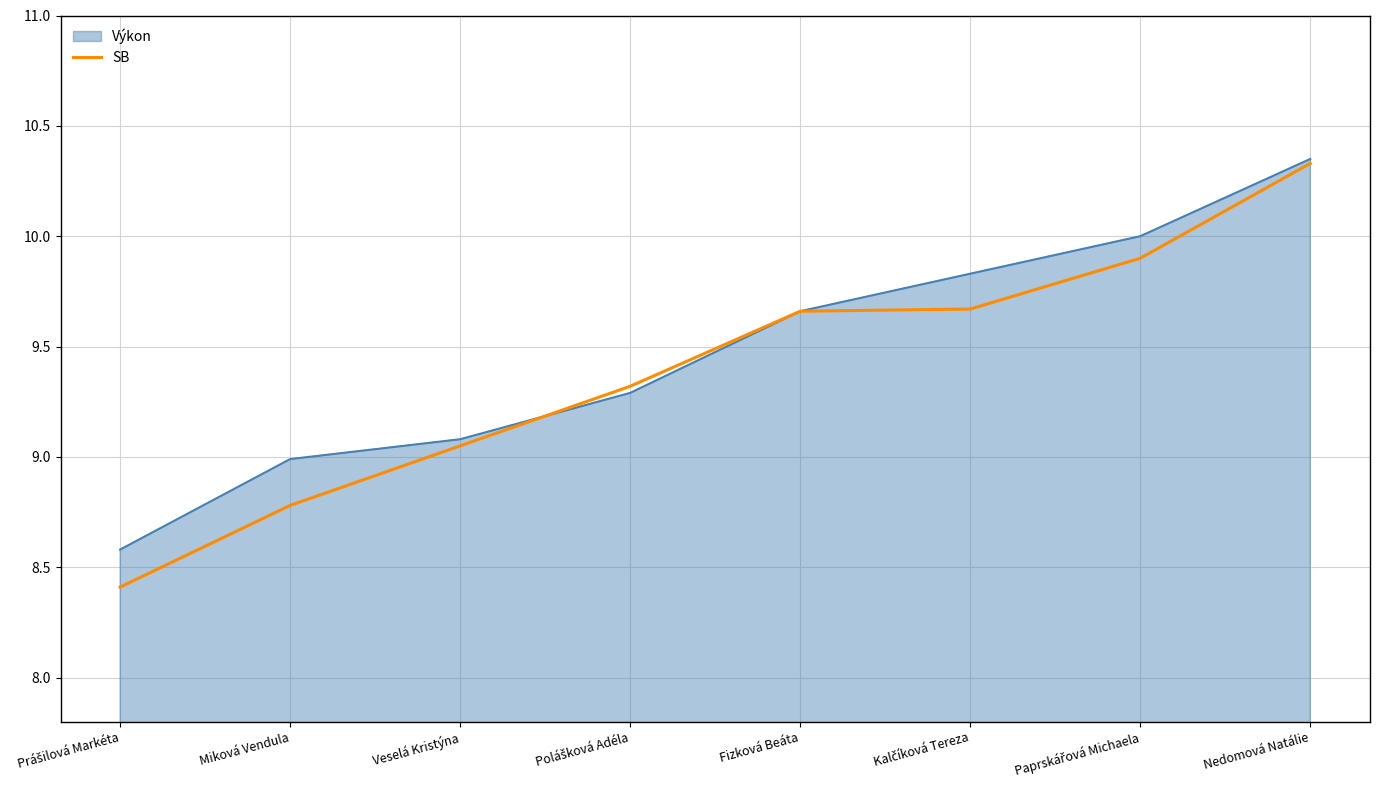

What position from the right is Fizková Beáta?

4